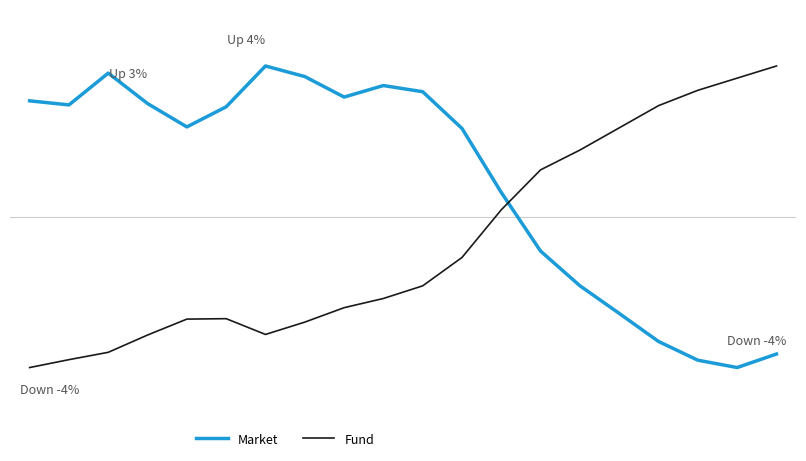

What is the value of the Market point at the 20th from the left?

-3.6